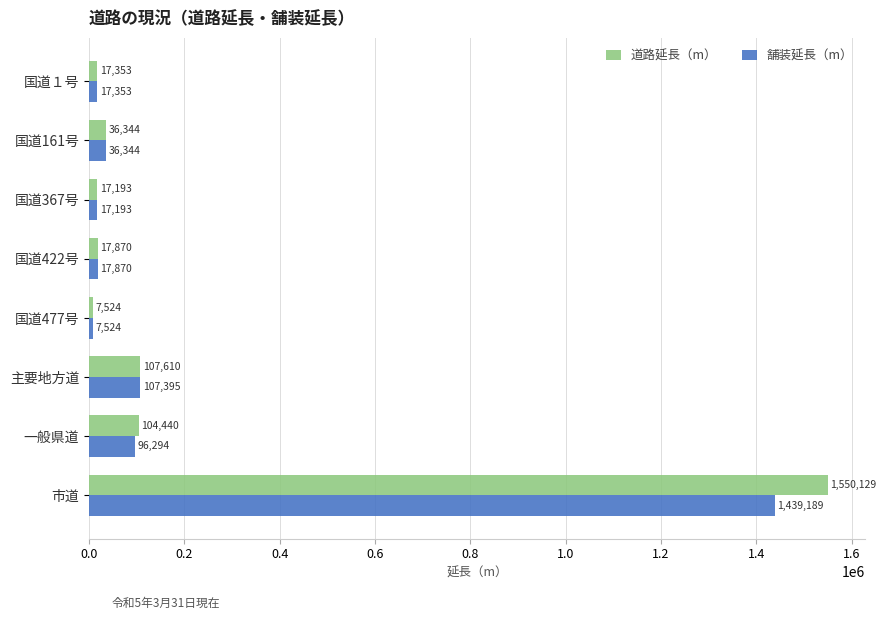

What is the difference between the 舗装延長（m） values at 国道161号 and 国道422号?

18474